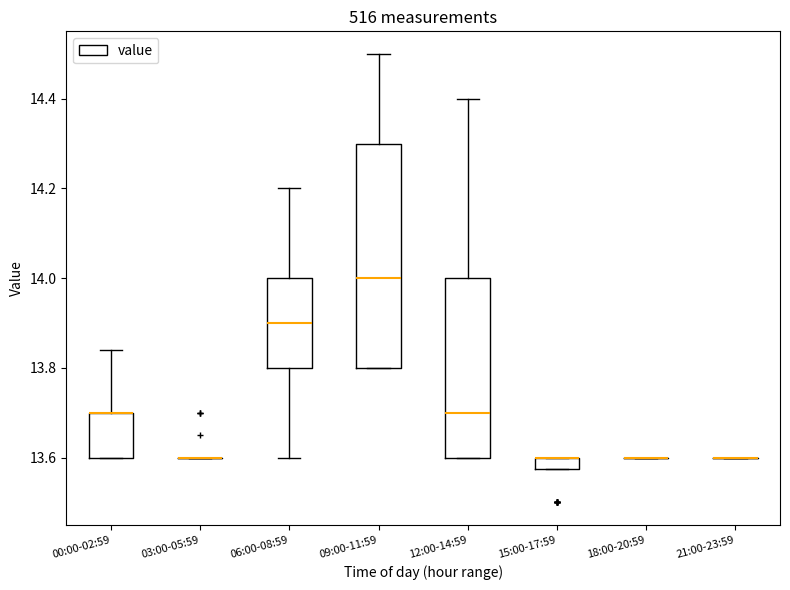

Comparing the boxes themselves (not the whiskers), which one is the tallest?

09:00-11:59